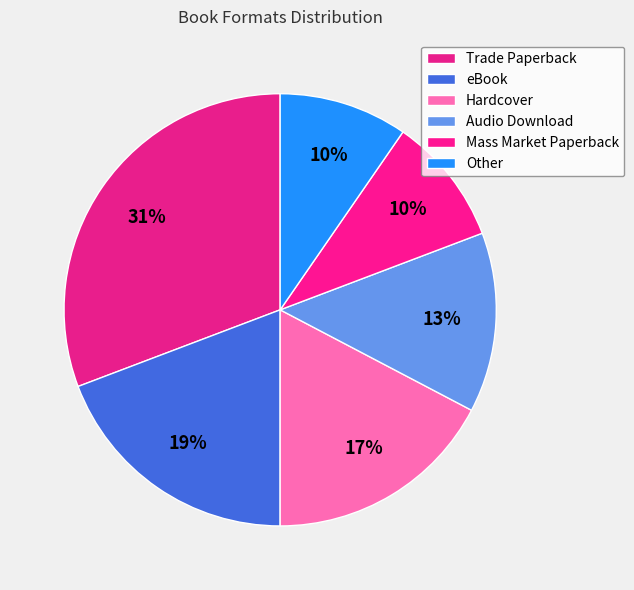

To the nearest percent, what is the difference between the largest and smallest slice percentages?

21%